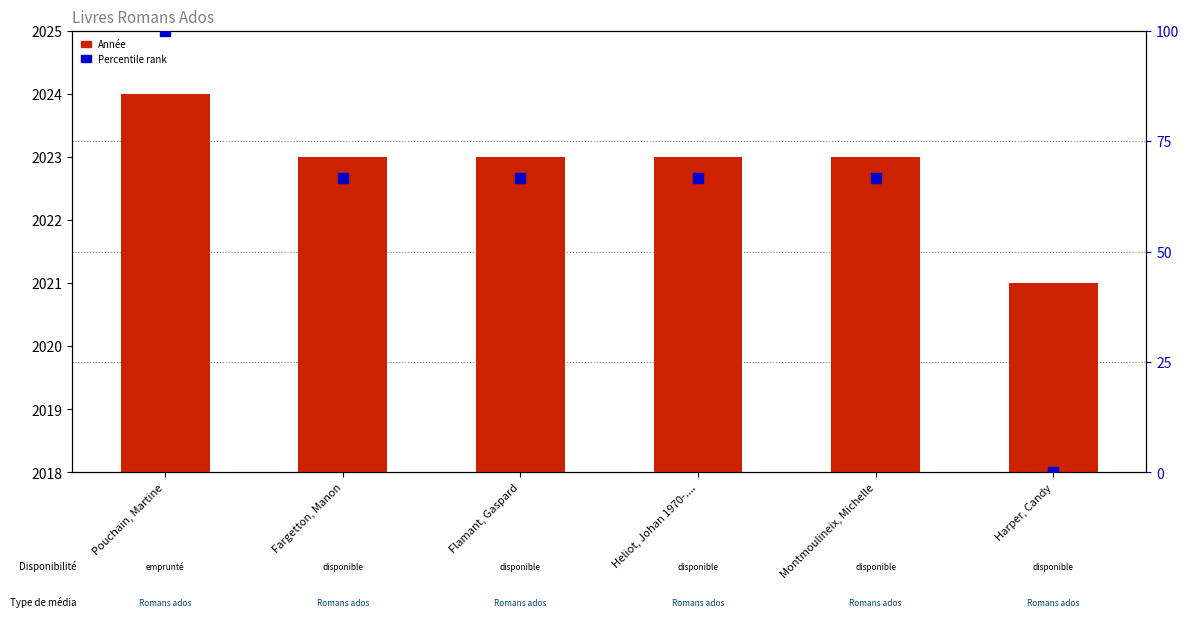

Is the value of Année at Pouchain, Martine greater than the value of Percentile rank at Flamant, Gaspard?

Yes